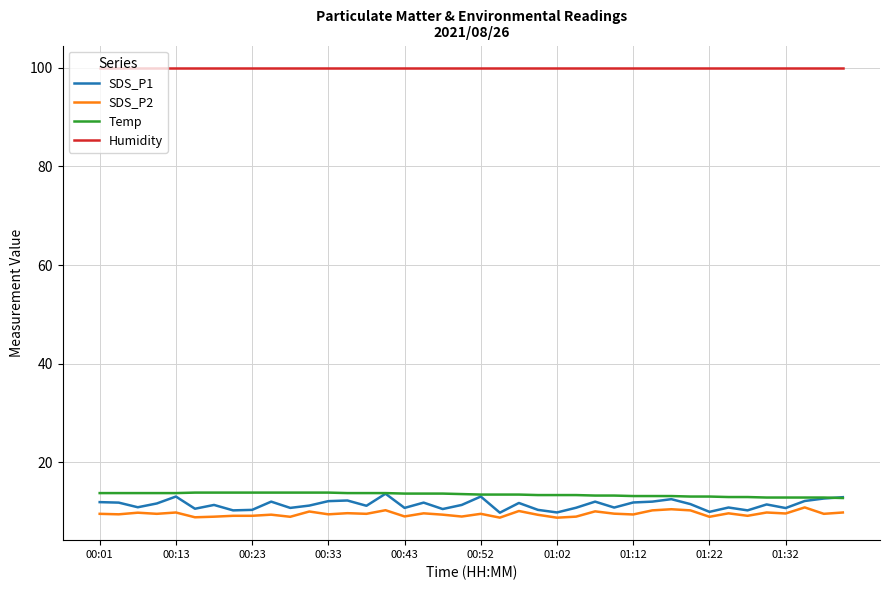

True or false: Humidity and Temp intersect in this chart.

False